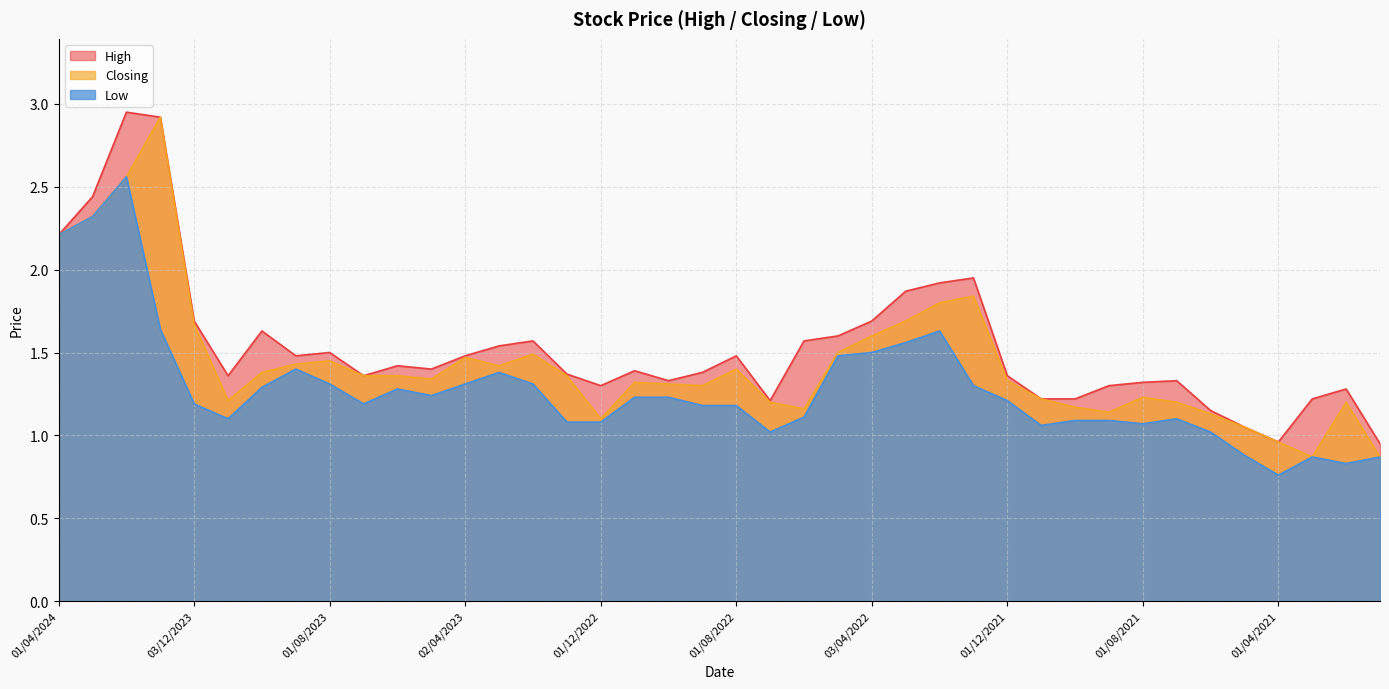

What is the label of the 36th point from the right?

03/12/2023